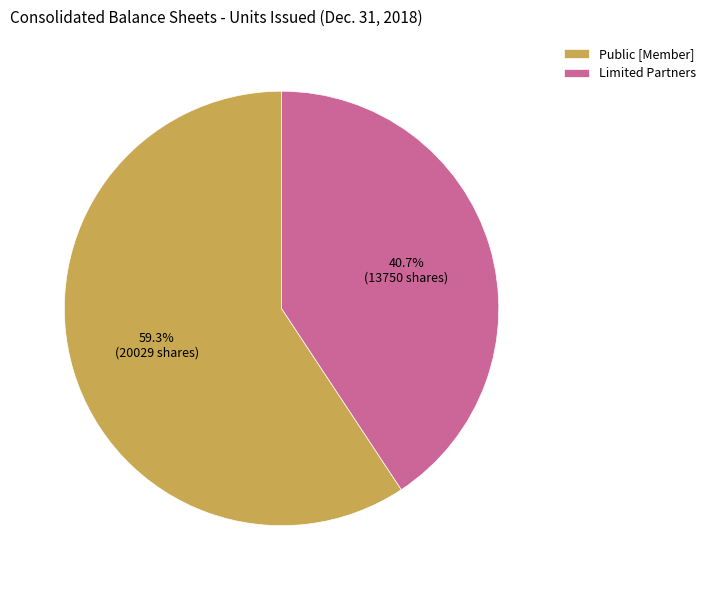

Rank the categories by value from highest to lowest.

Public [Member], Limited Partners